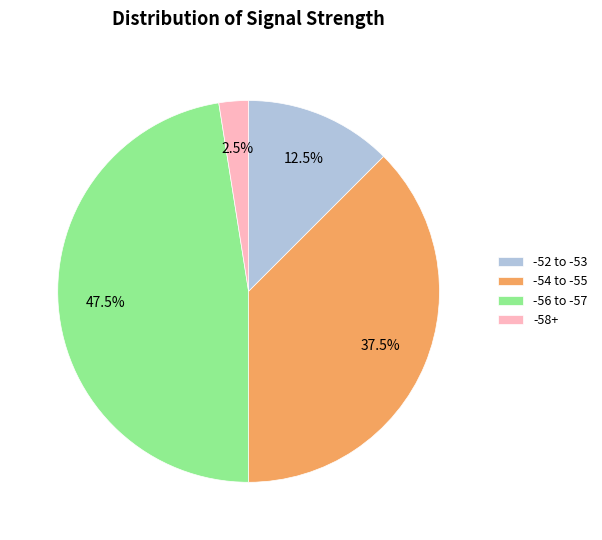

Which slice is the smallest?

-58+